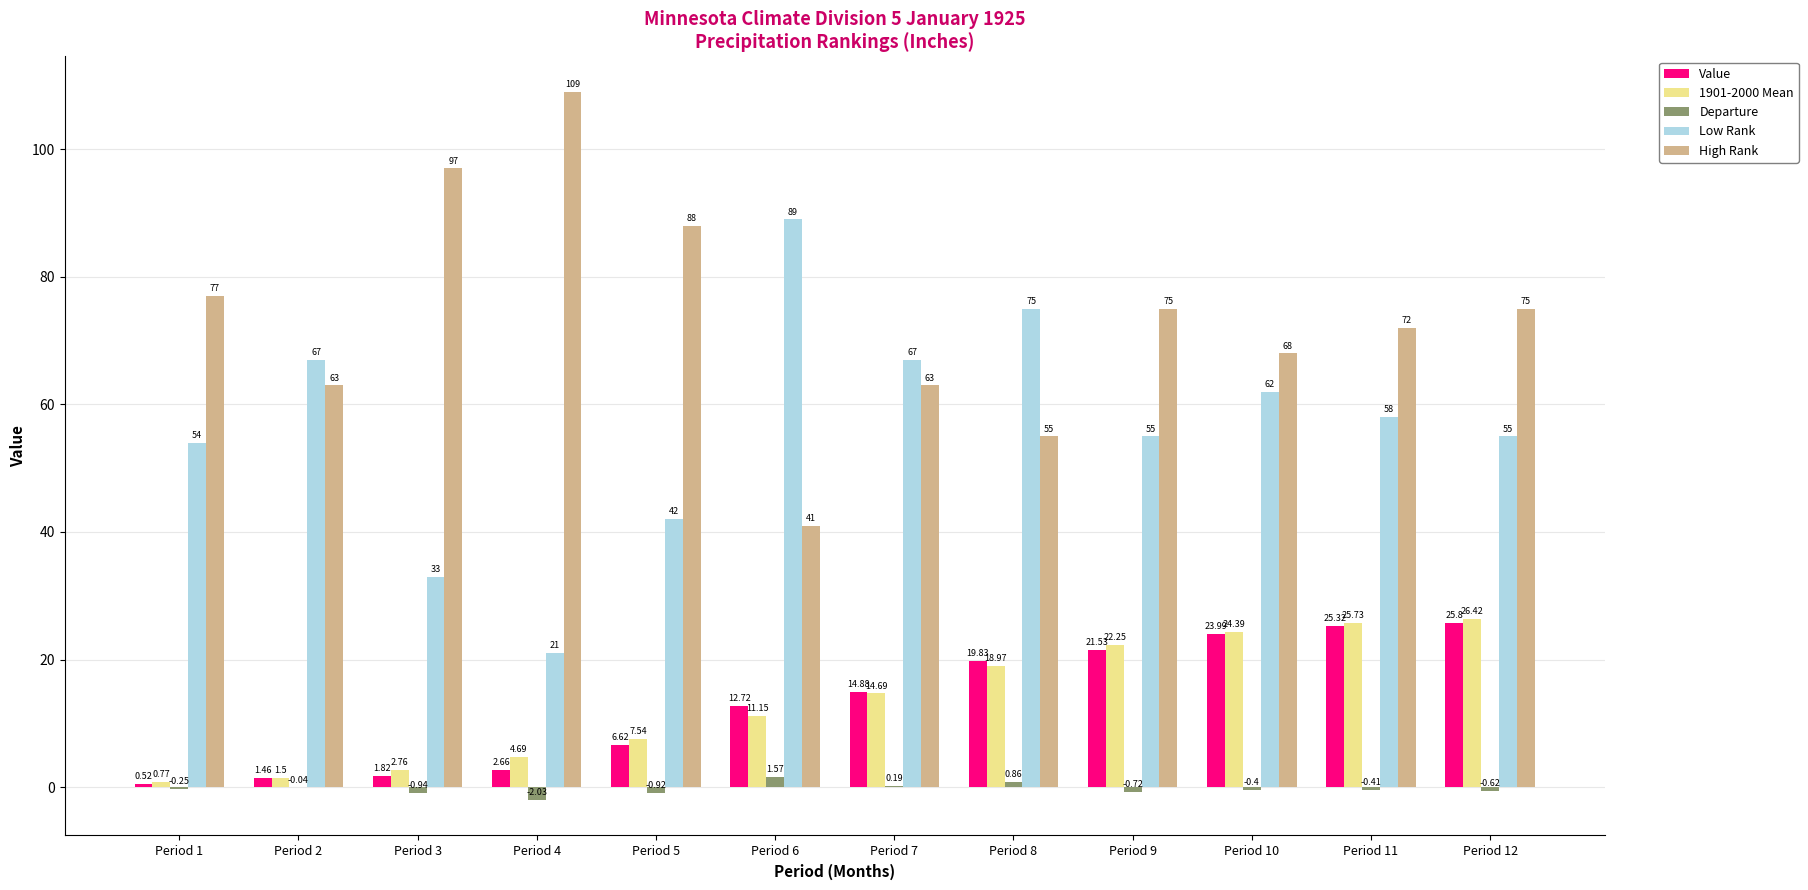

At which category is the sum across all series the highest?

Period 12